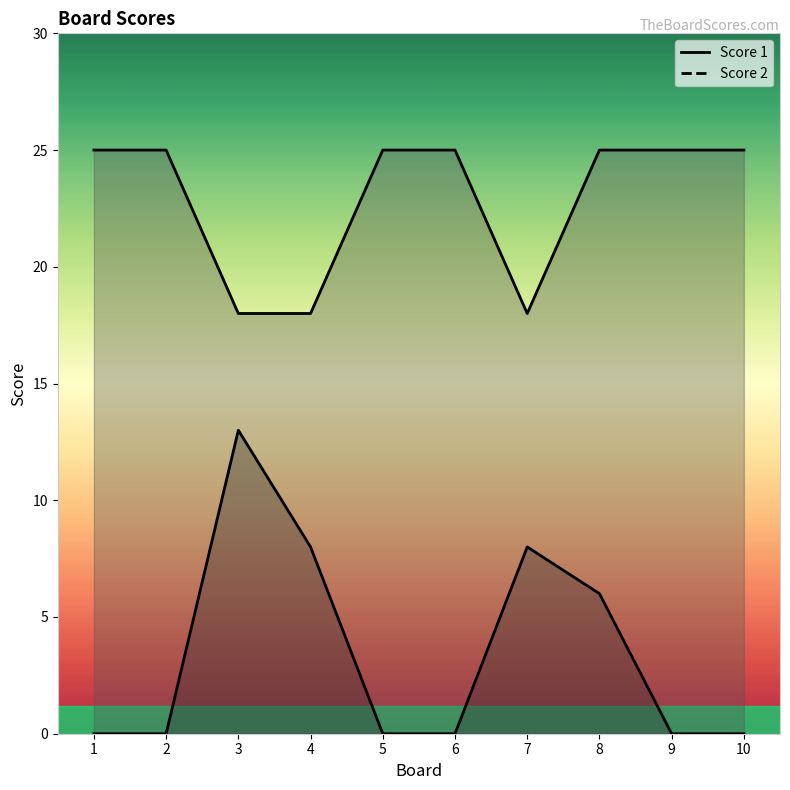

The value of Score 2 at 10 is 0. True or false?

True